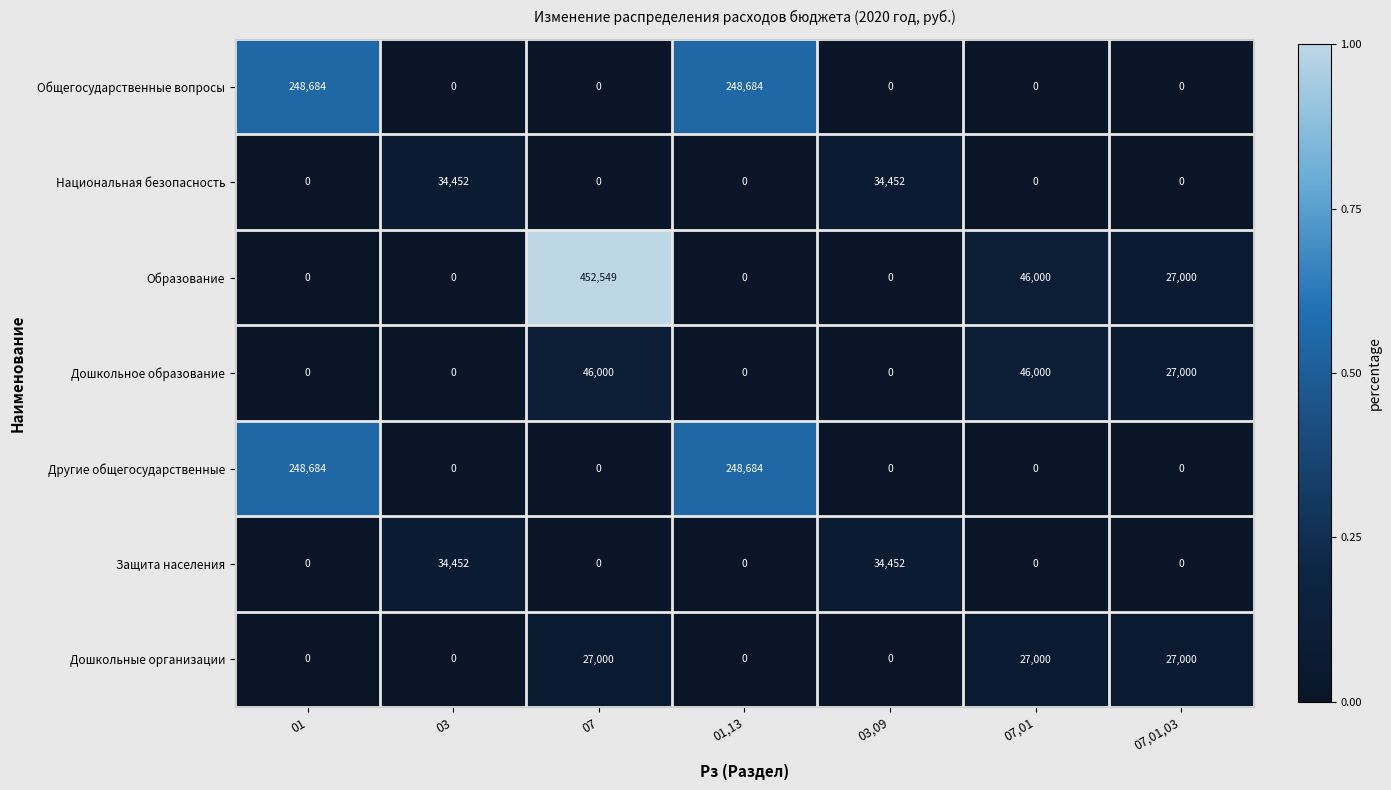

How many data points in Образование are above 0?

3